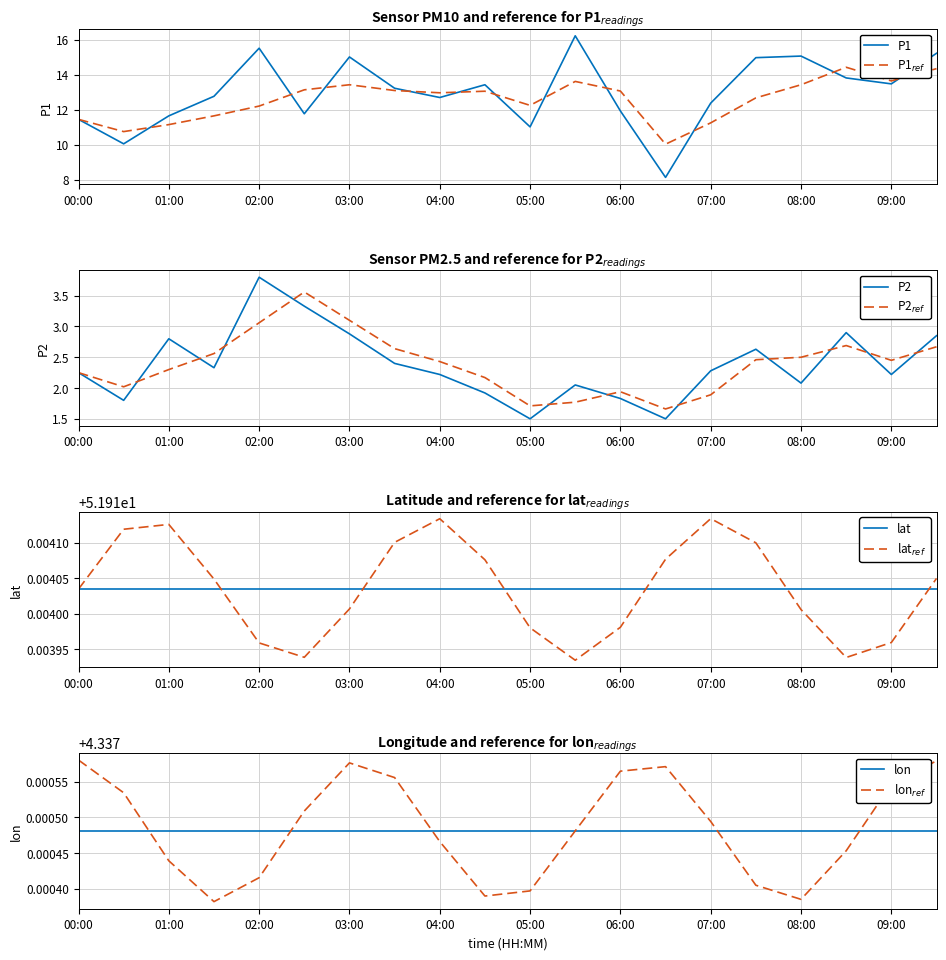

What is the approximate value of P2 at 08:00?

2.1